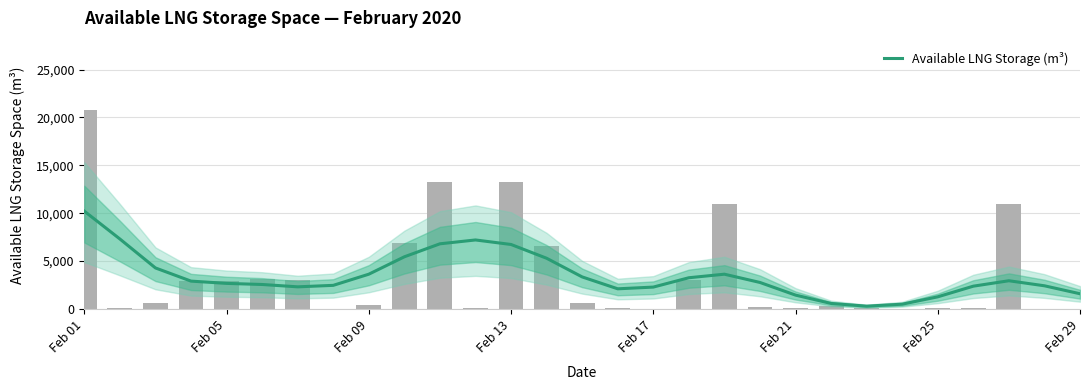

Does the chart contain stacked bars?

No